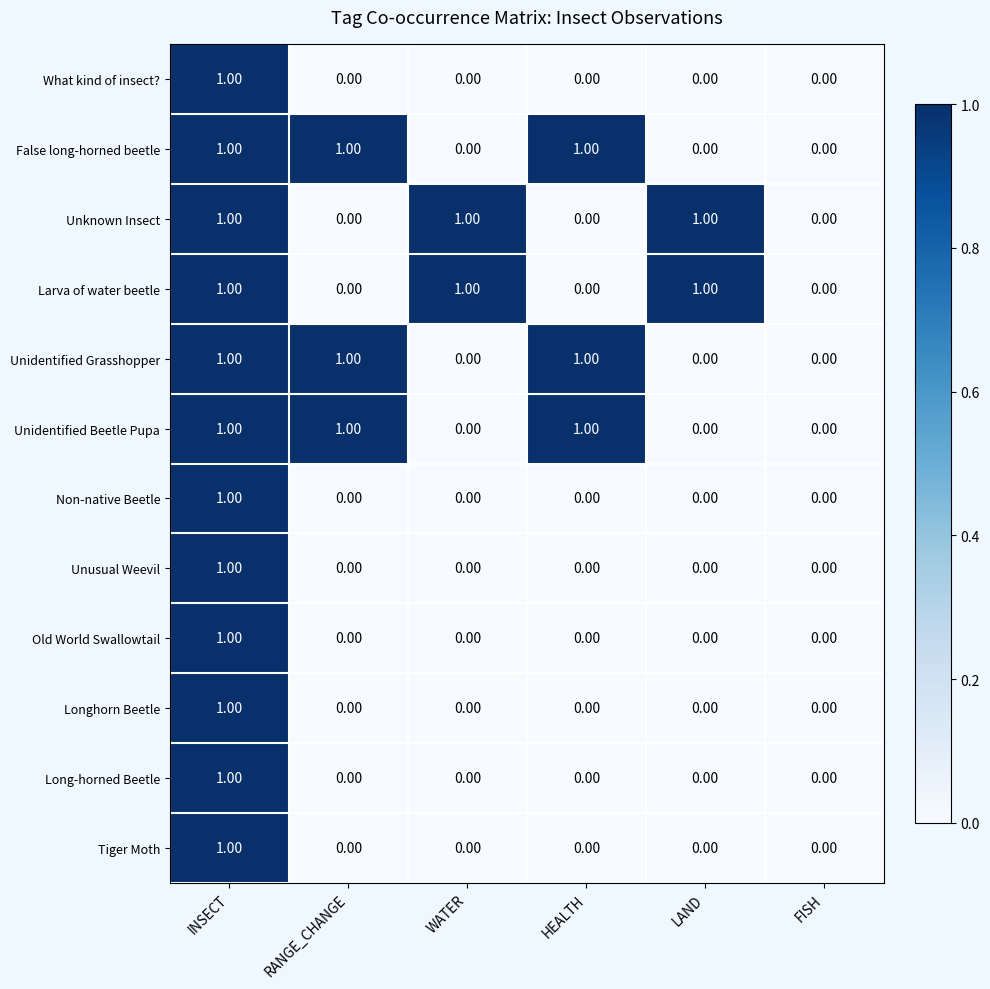

At which category is the sum across all series the highest?

INSECT